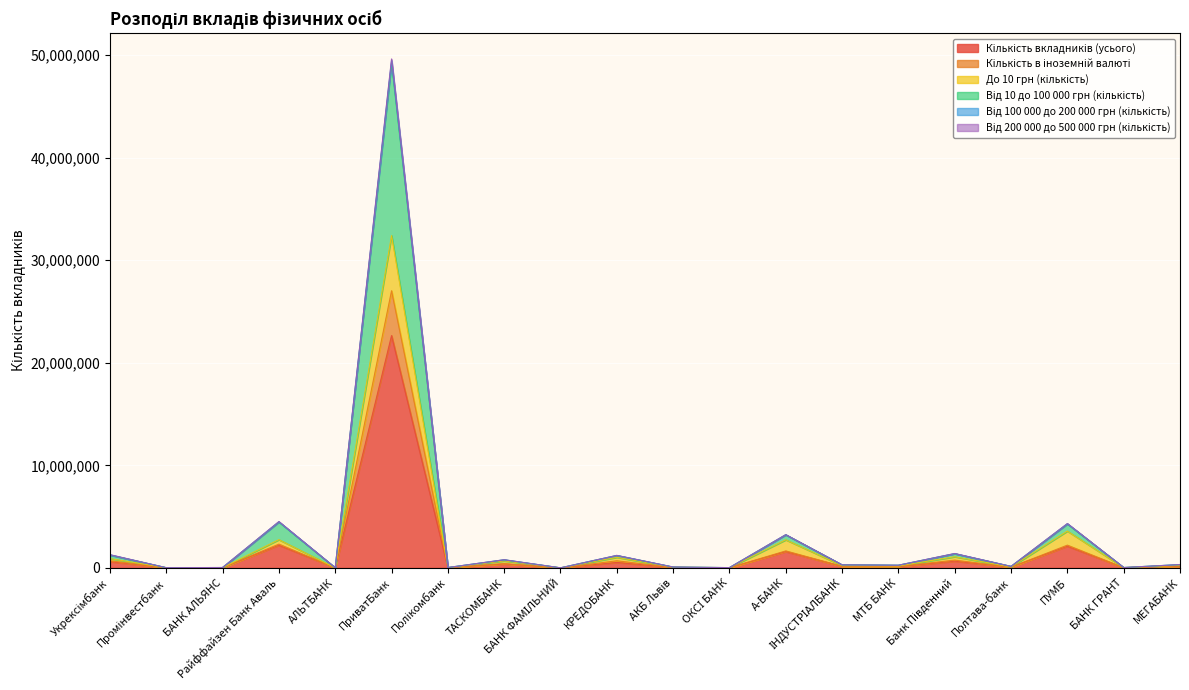

The value of До 10 грн (кількість) at Укрексімбанк is 901274. True or false?

True